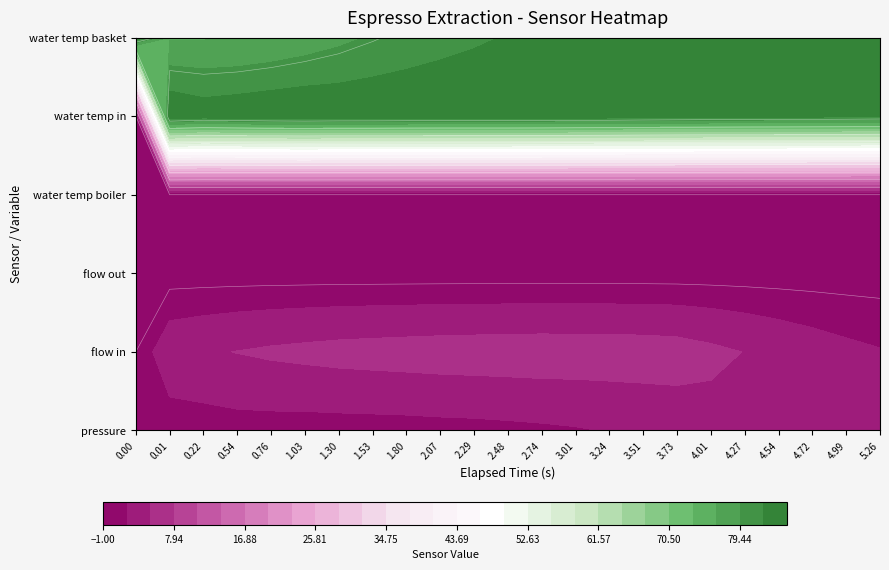

Which has a higher value, 3.239 or 2.744?

3.239